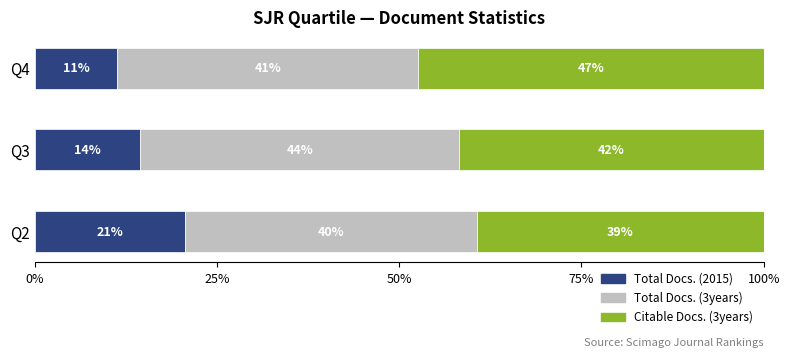

What is the value of the Total Docs. (3years) bar at the 3rd from the left?

41.2